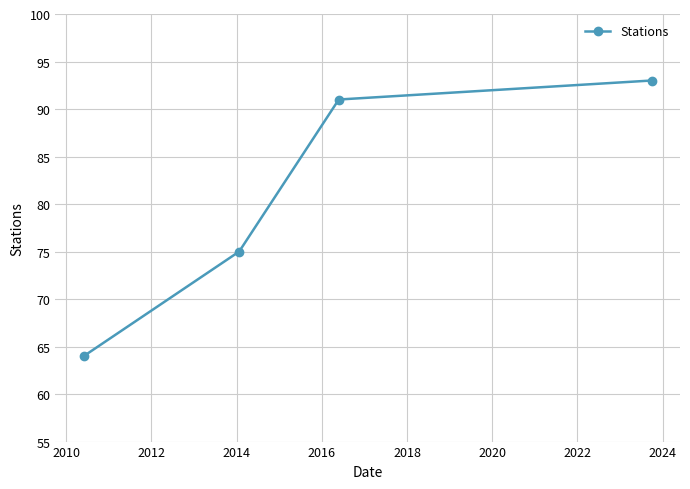

How many categories are shown in the chart?

4